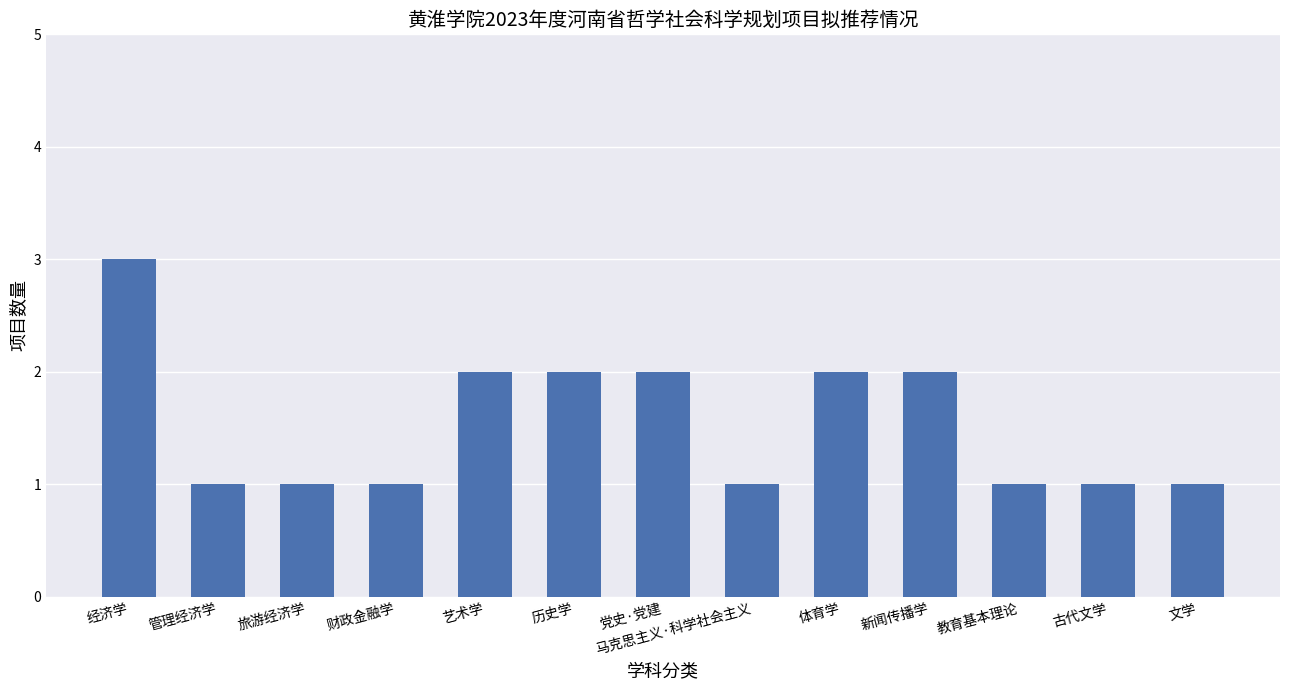

Reading left to right, list all the values displayed in this chart.

经济学=3	管理经济学=1	旅游经济学=1	财政金融学=1	艺术学=2	历史学=2	党史·党建=2	马克思主义·科学社会主义=1	体育学=2	新闻传播学=2	教育基本理论=1	古代文学=1	文学=1